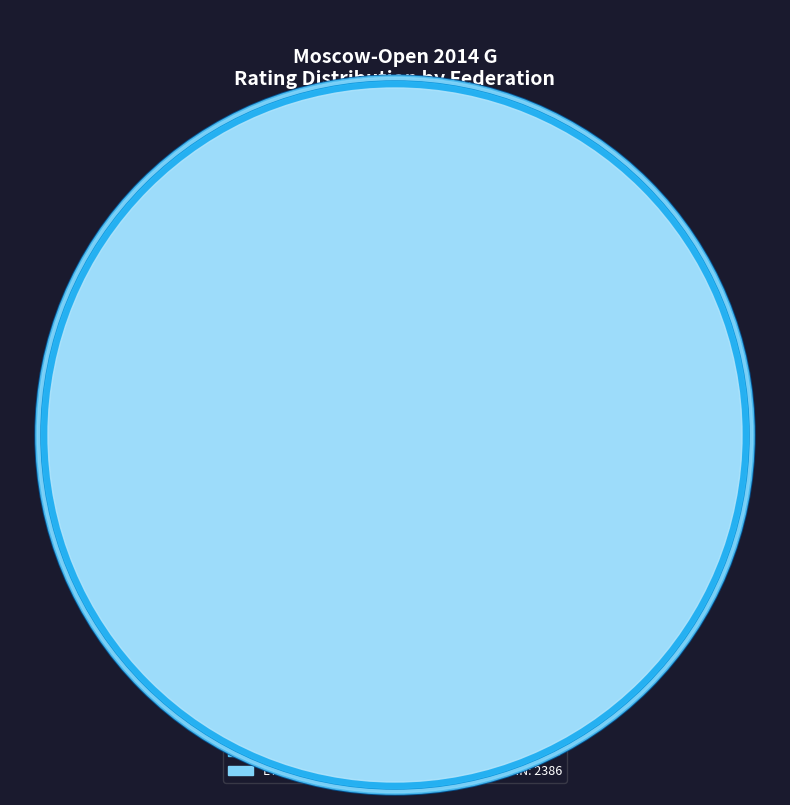

To the nearest percent, what portion does CHN represent?

17%